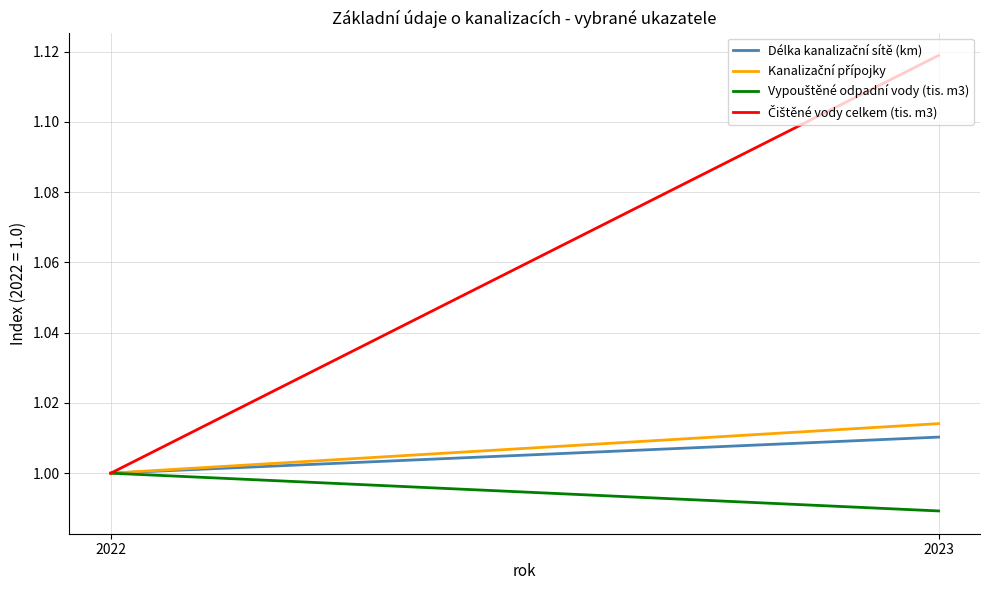

What is the highest value of the Vypouštěné odpadní vody (tis. m3) series?

1.0